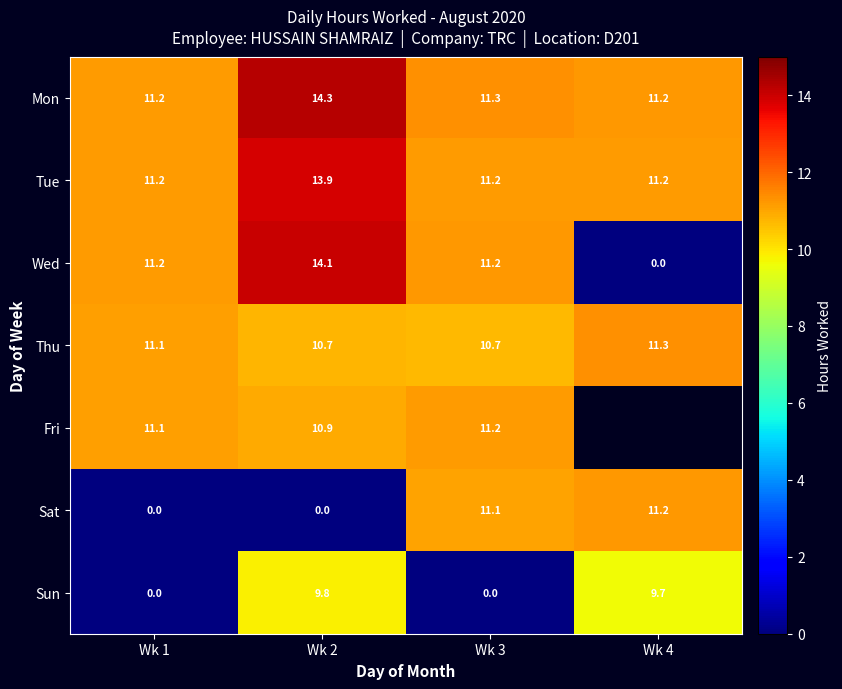

The value of Sat at Wk 1 is 0.0. True or false?

True